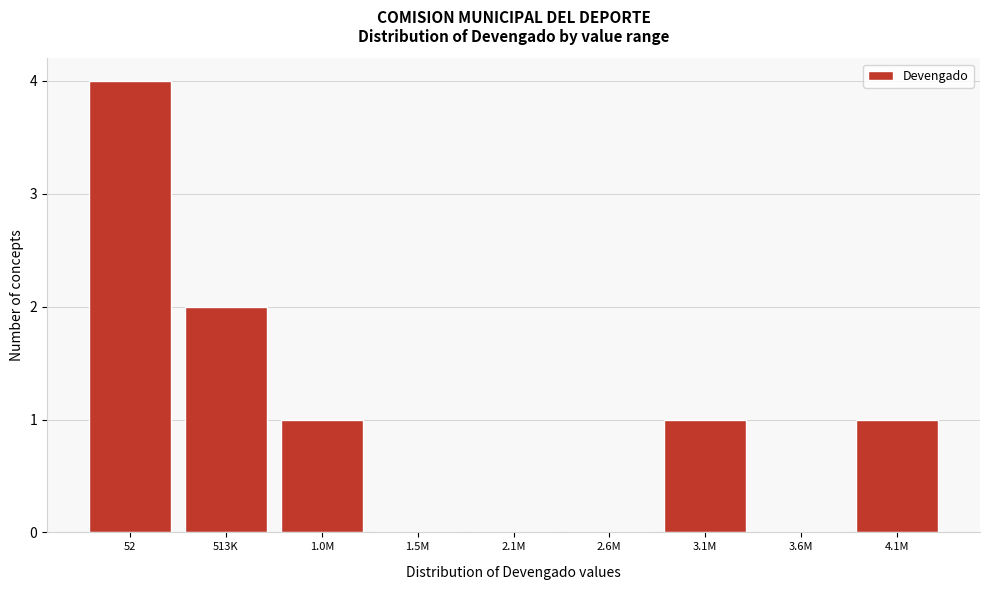

Reading right to left, transcribe all the data shown in this chart.

4.1M=1	3.6M=0	3.1M=1	2.6M=0	2.1M=0	1.5M=0	1.0M=1	513K=2	52=4